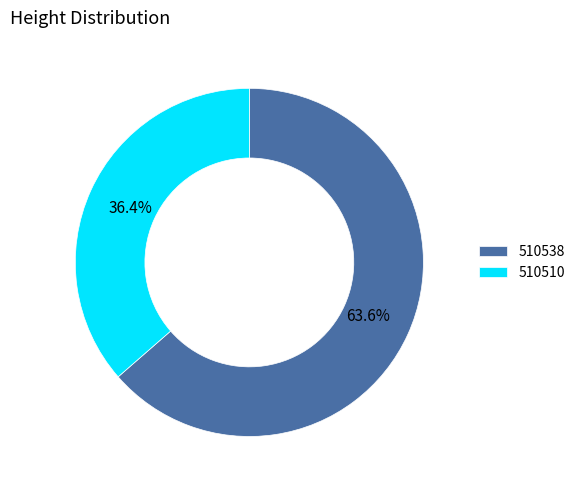

What is the smallest slice in the pie chart?

510510